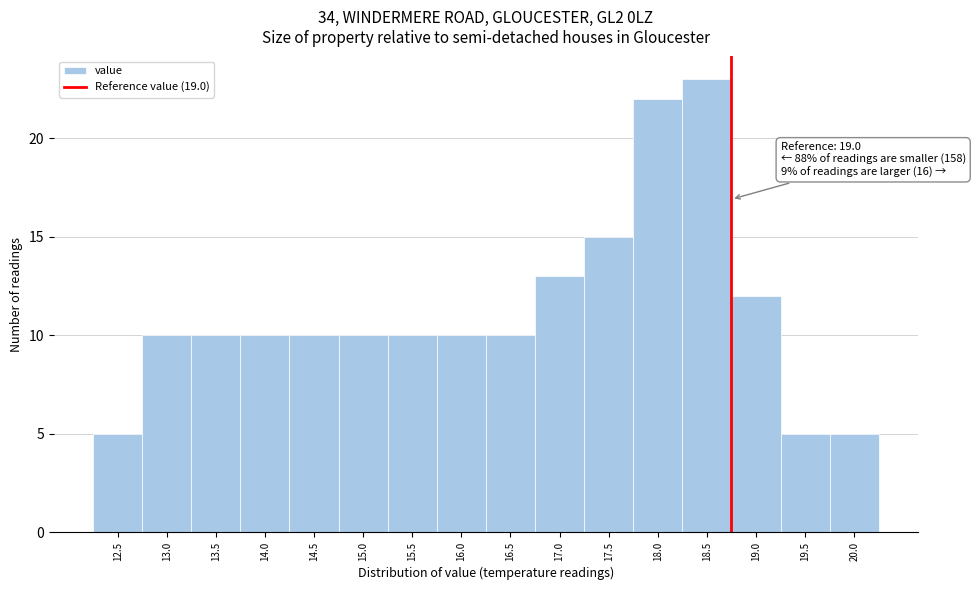

Reading left to right, extract all data points from this chart.

5	10	10	10	10	10	10	10	10	13	15	22	23	12	5	5